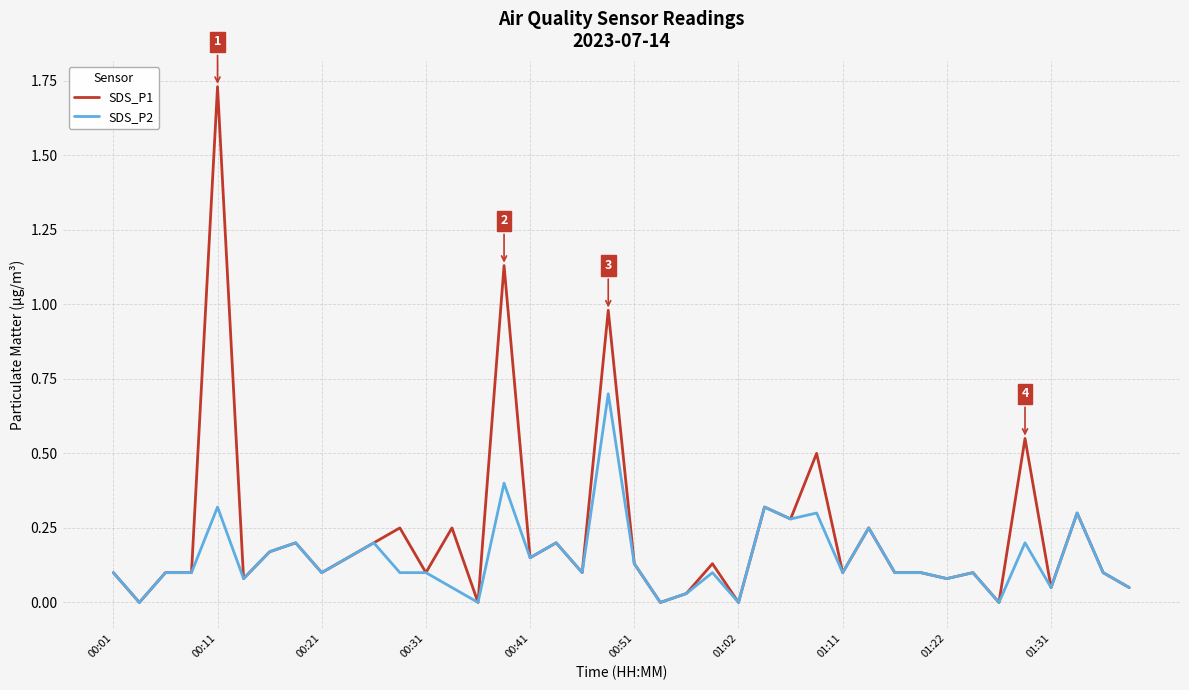

What is the highest value of the SDS_P2 series?

0.7